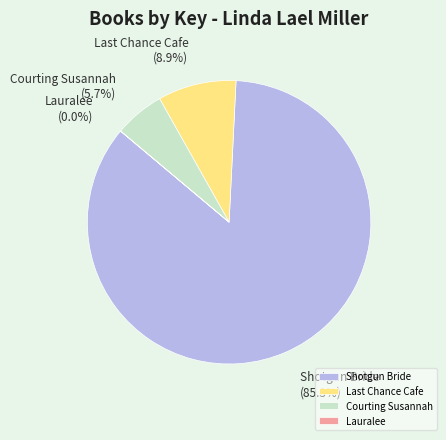

What is the majority slice?

Shotgun Bride